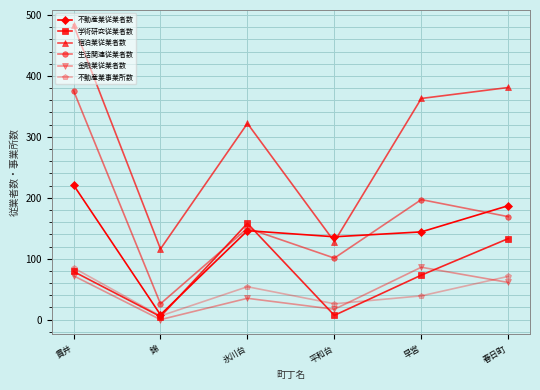

Rank the series at 早宮 from lowest to highest value.

不動産業事業所数, 学術研究従業者数, 金融業従業者数, 不動産業従業者数, 生活関連従業者数, 宿泊業従業者数